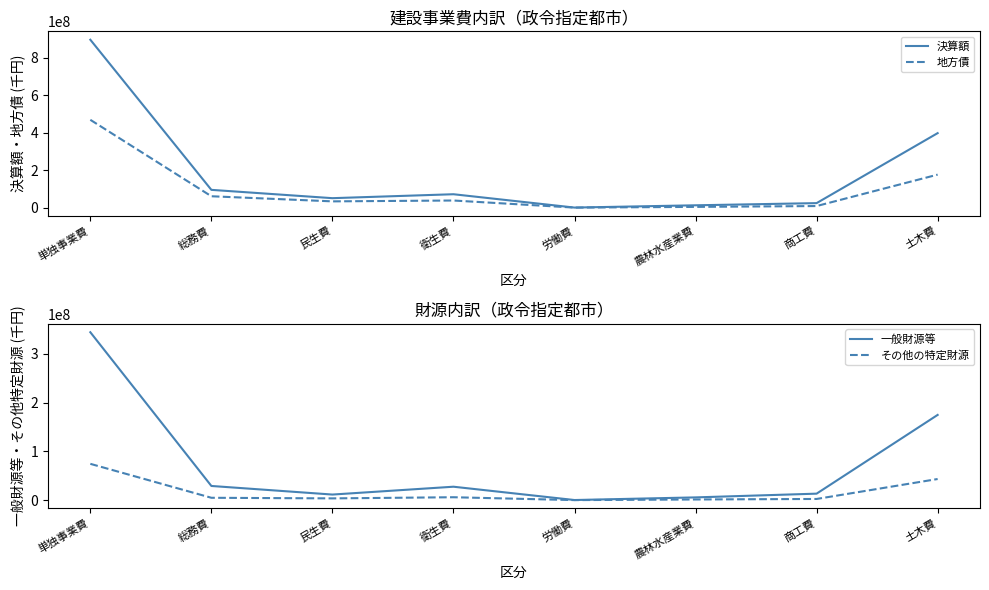

Is the value of その他の特定財源 at 単独事業費 greater than the value of 決算額 at 農林水産業費?

Yes